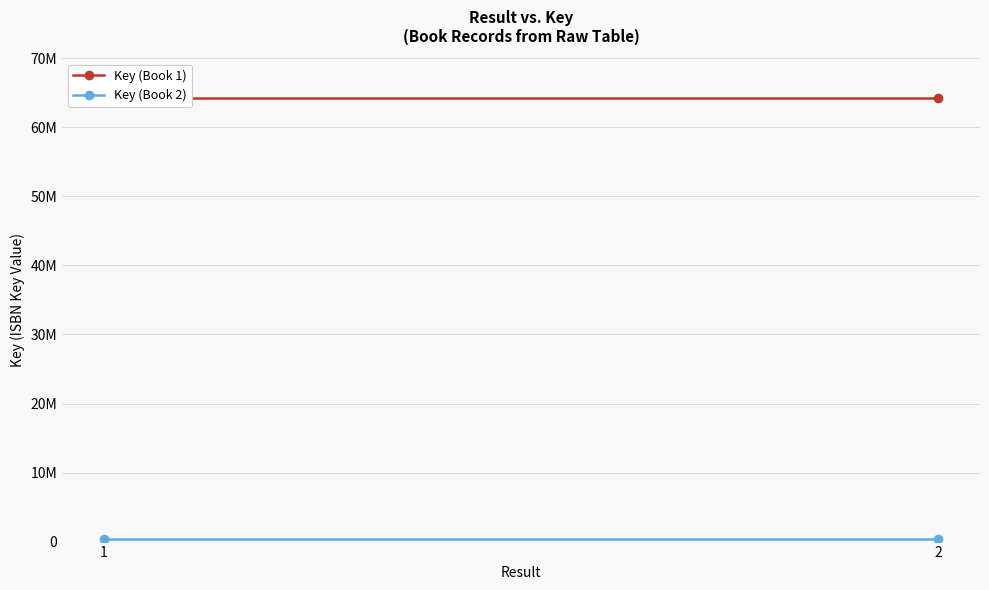

The value of Key (Book 1) at 2 is 64188090. True or false?

True